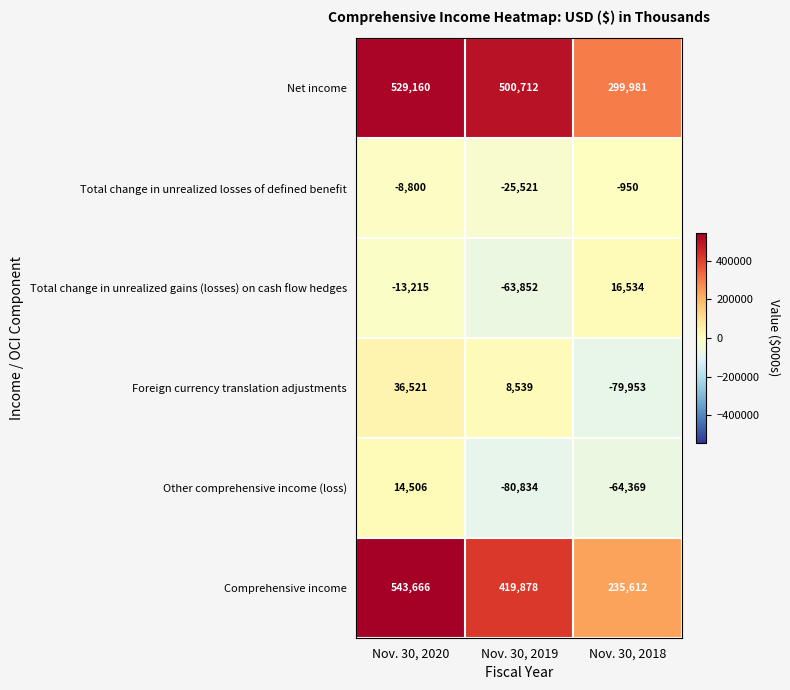

Count the number of categories in the chart.

3